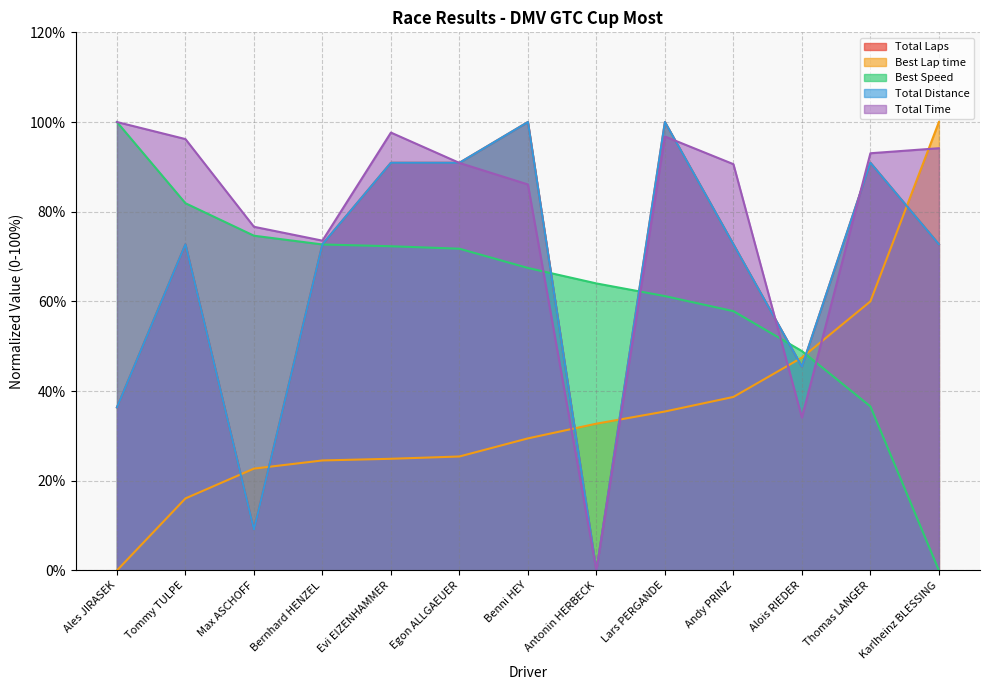

How many values in Best Speed are above zero?

12